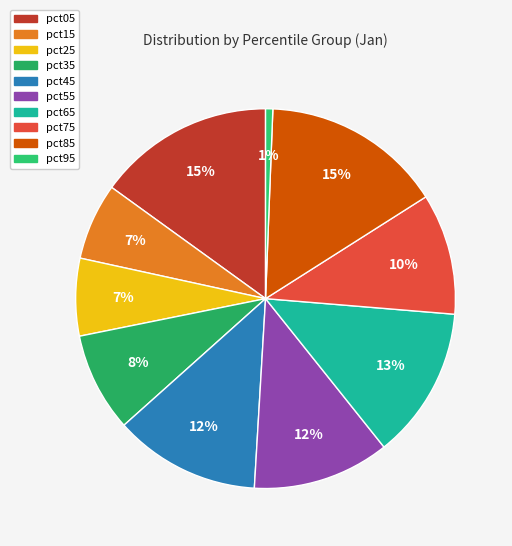

Is it true that pct65 is 13% of the pie?

True